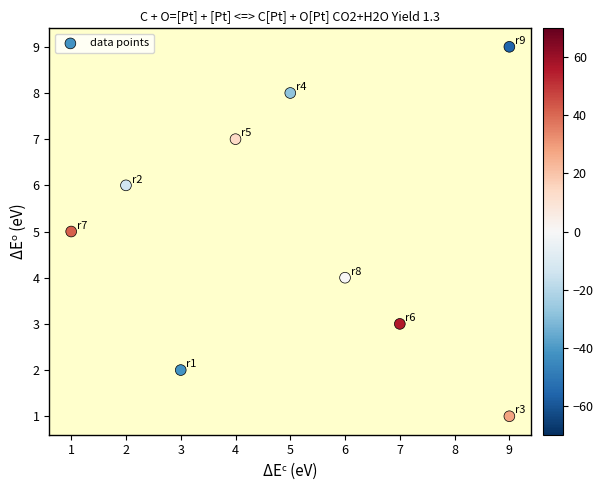

What is the average X value?

5